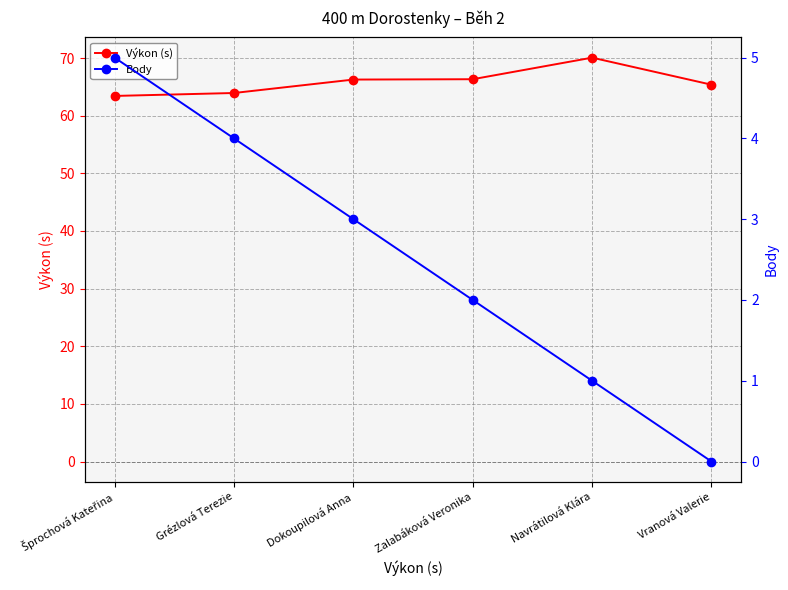

The Výkon (s) series shows 66.3 at Zalabáková Veronika. True or false?

True